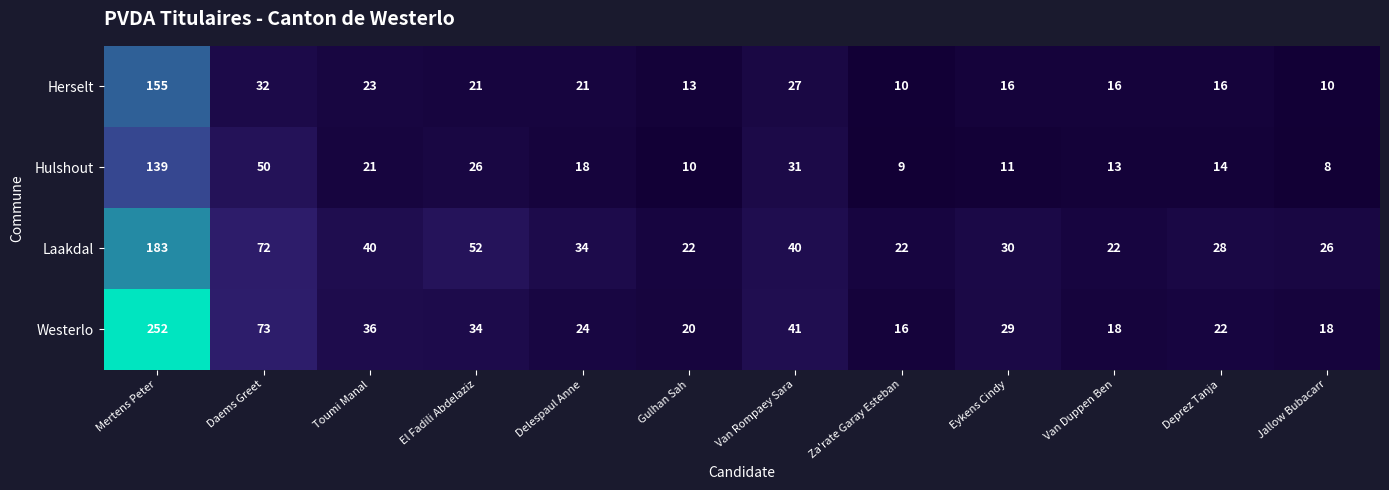

What is the sum of all Westerlo values?

583